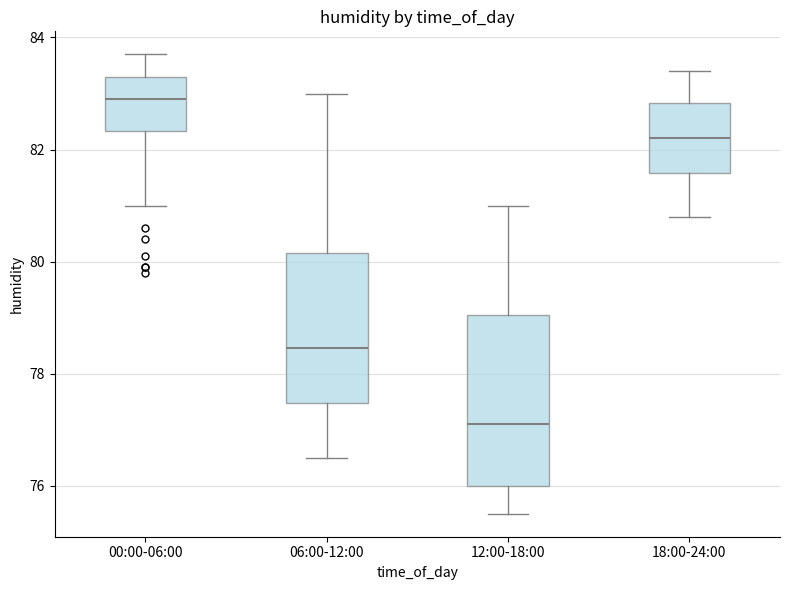

Comparing the boxes themselves (not the whiskers), which one is the tallest?

12:00-18:00